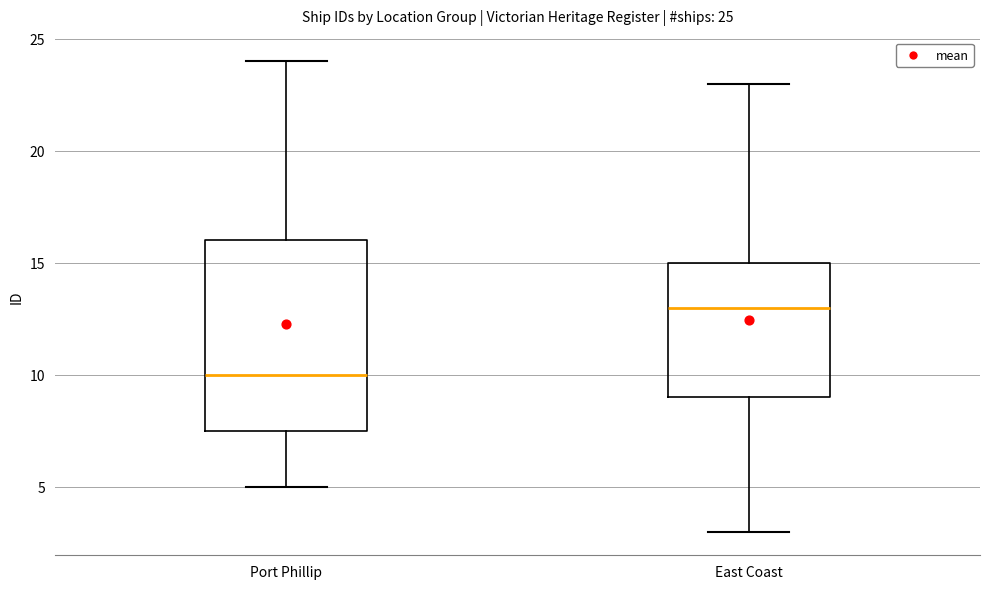

Which box's median line is the lowest?

Port Phillip